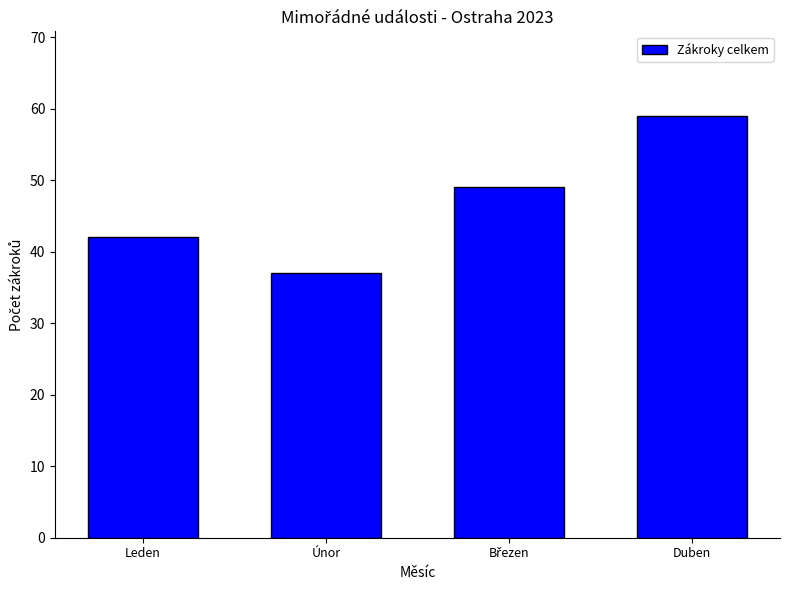

How many bars are there in total?

4